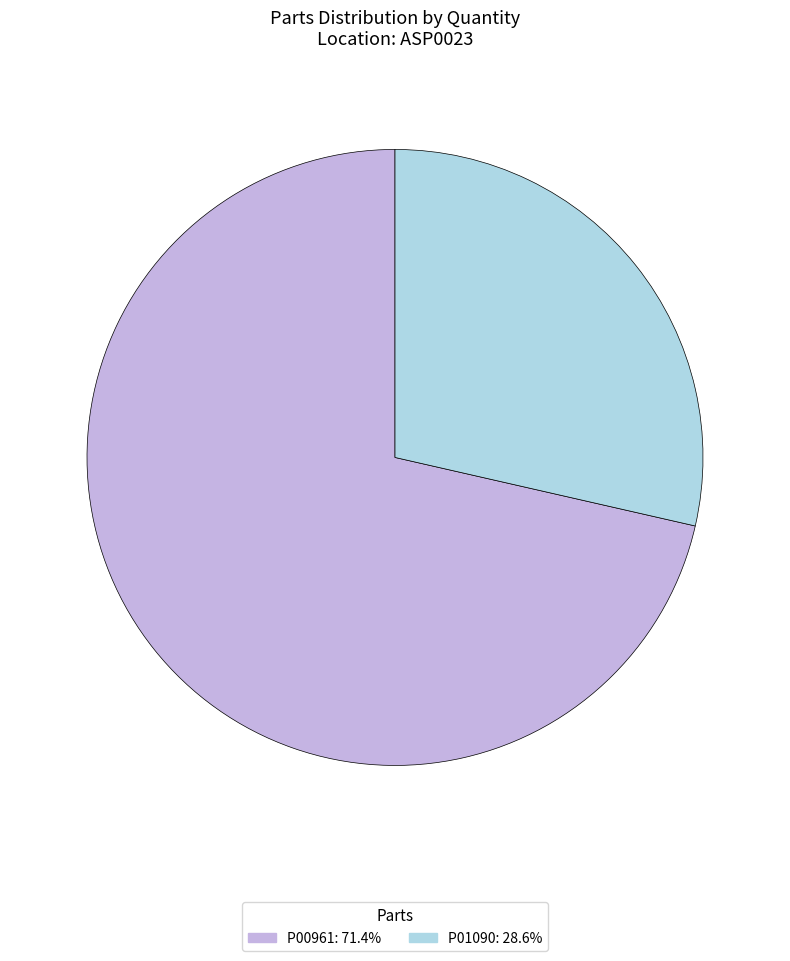

How many slices are in this pie chart?

2